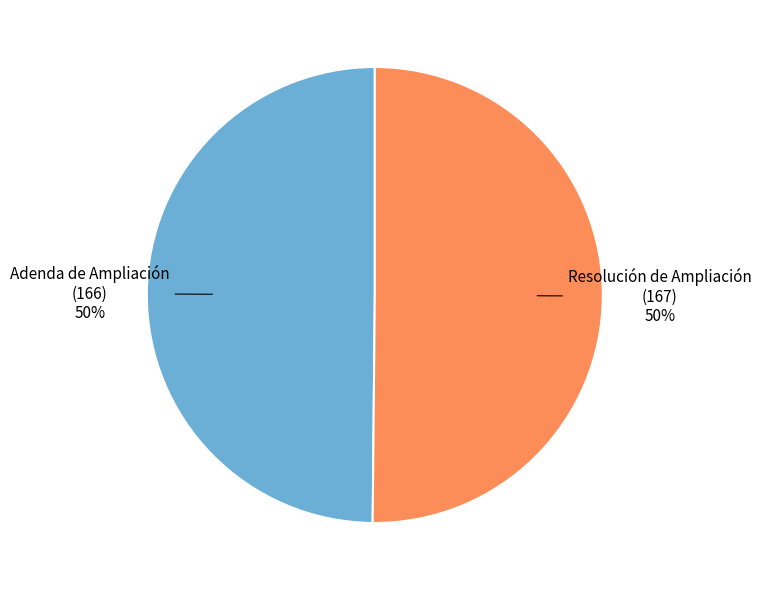

How many slices are in this pie chart?

2